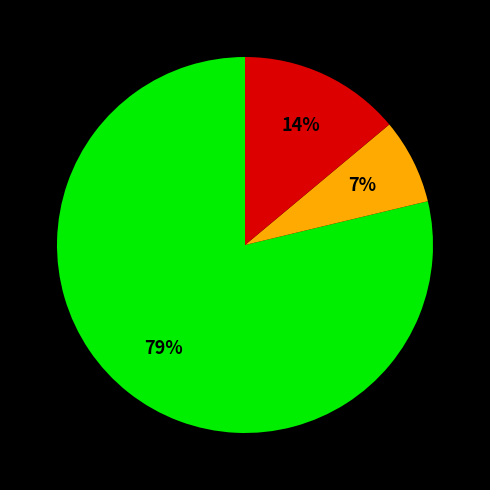

To the nearest percent, what is the average slice percentage?

33%